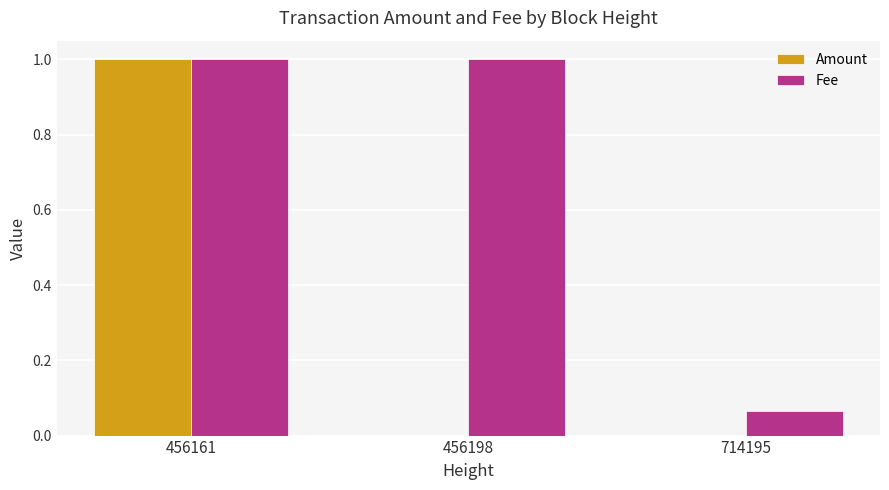

Is it true that Amount equals 0.5 at 456198?

False